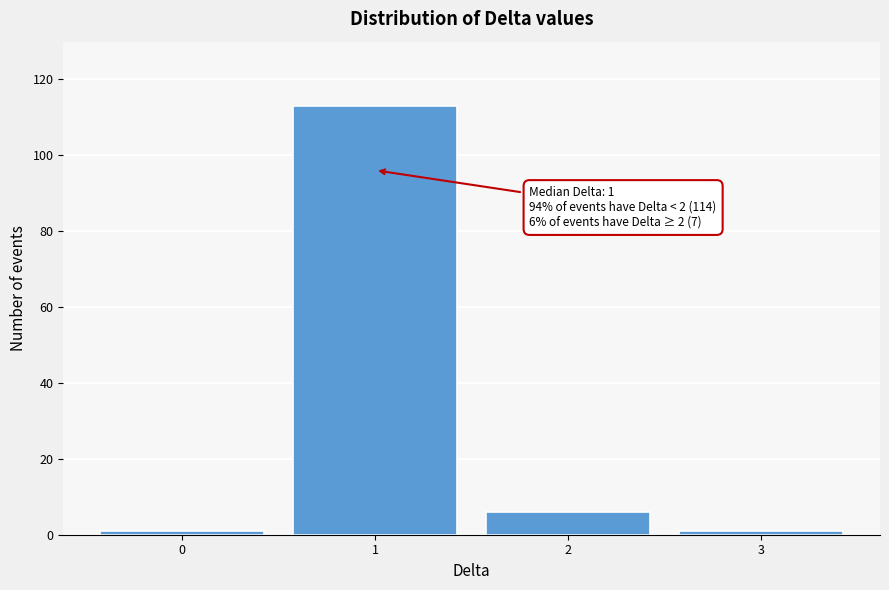

Reading right to left, transcribe all the data shown in this chart.

3=1	2=6	1=113	0=1